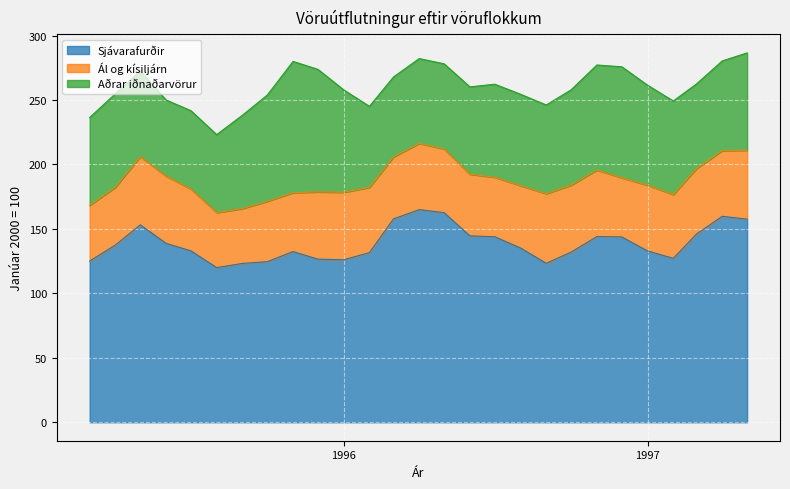

Where is the first local maximum for Al og kisiljarn?

1995-06